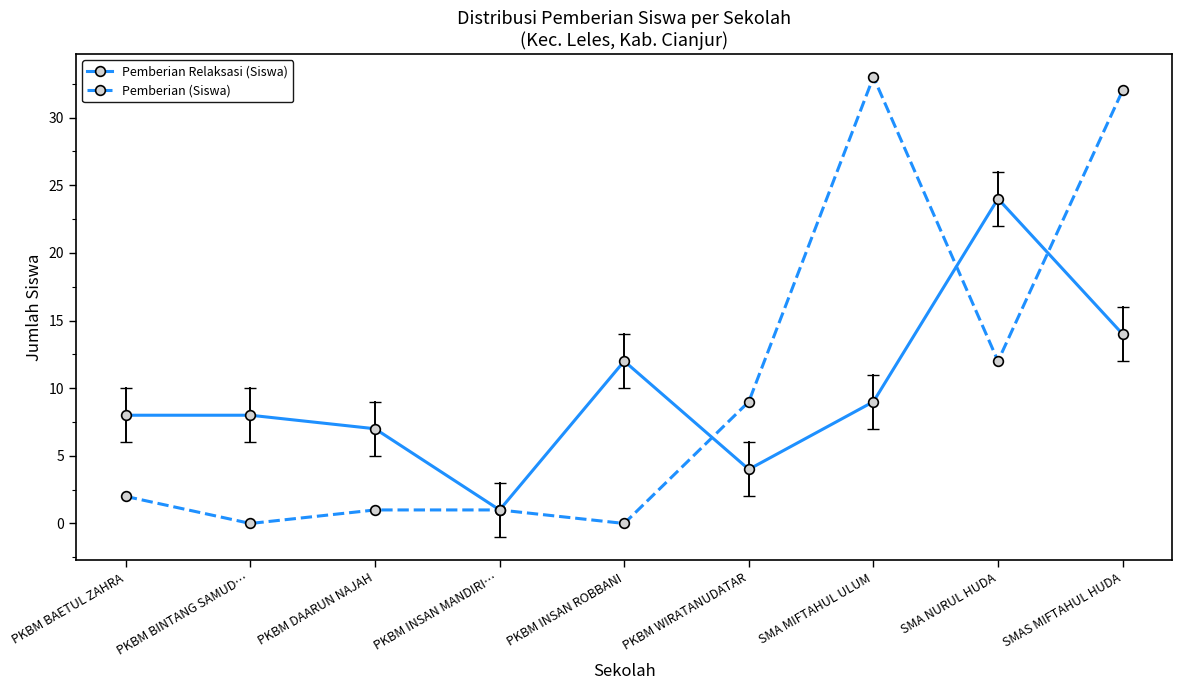

At which label is Pemberian (Siswa) closest to 16?

SMA NURUL HUDA